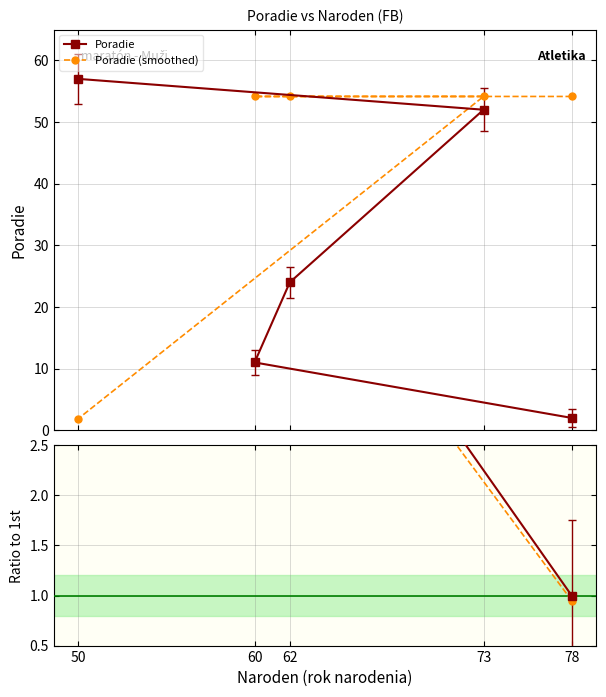

What is the greatest value displayed?

57.0